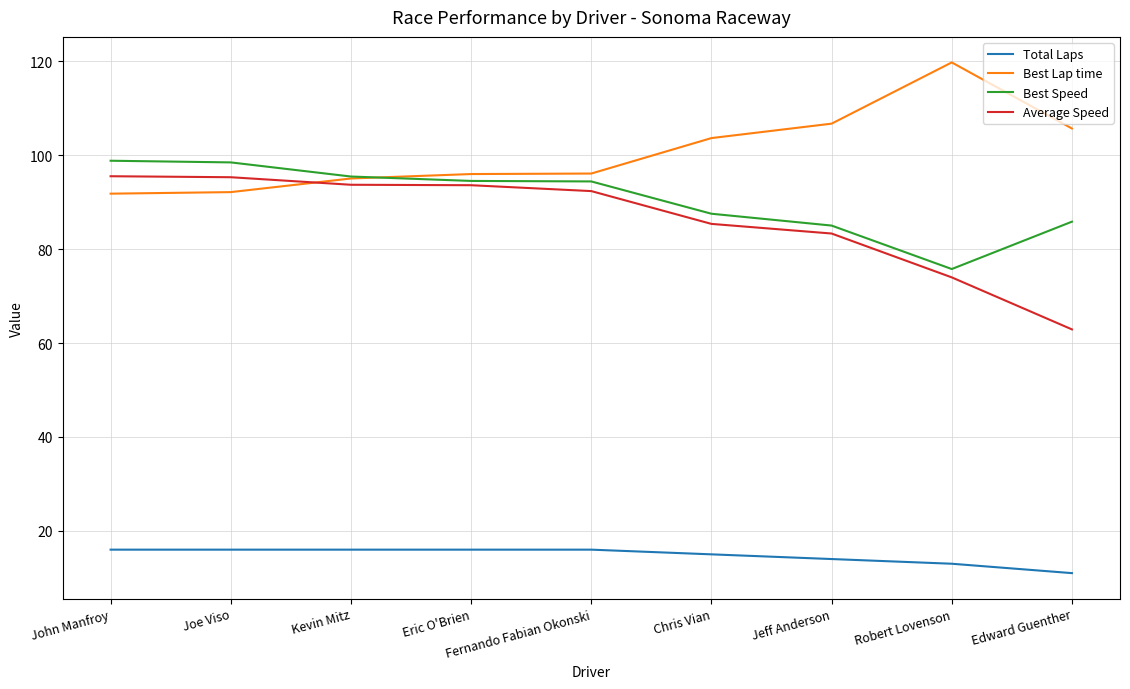

True or false: Total Laps and Best Lap time intersect in this chart.

False